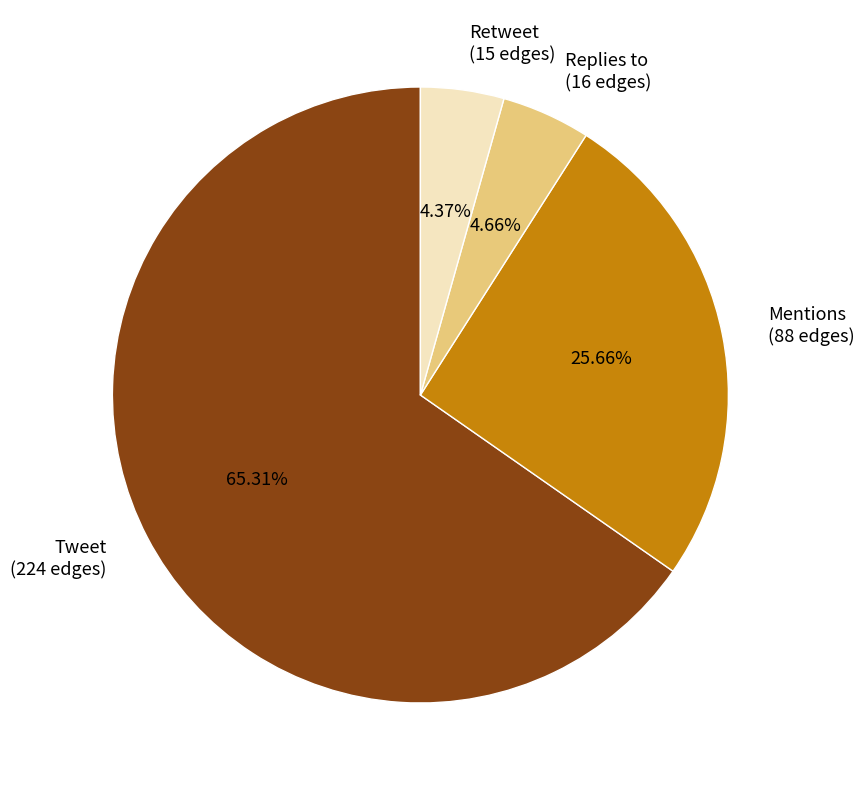

To the nearest percent, what is the combined percentage of Replies to and Mentions?

30%